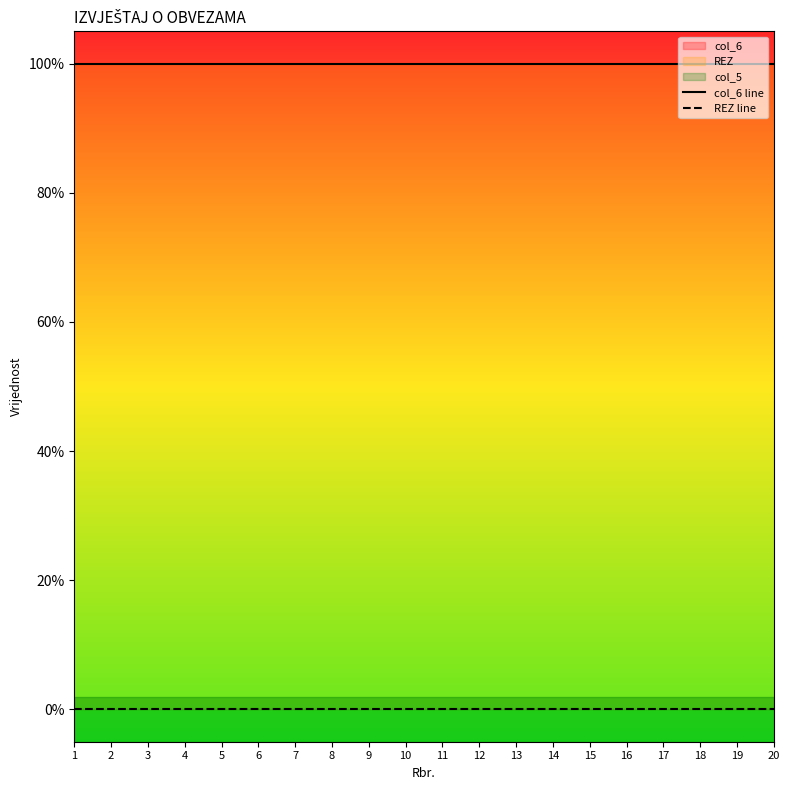

Which series has the widest spread of values?

col_6 line